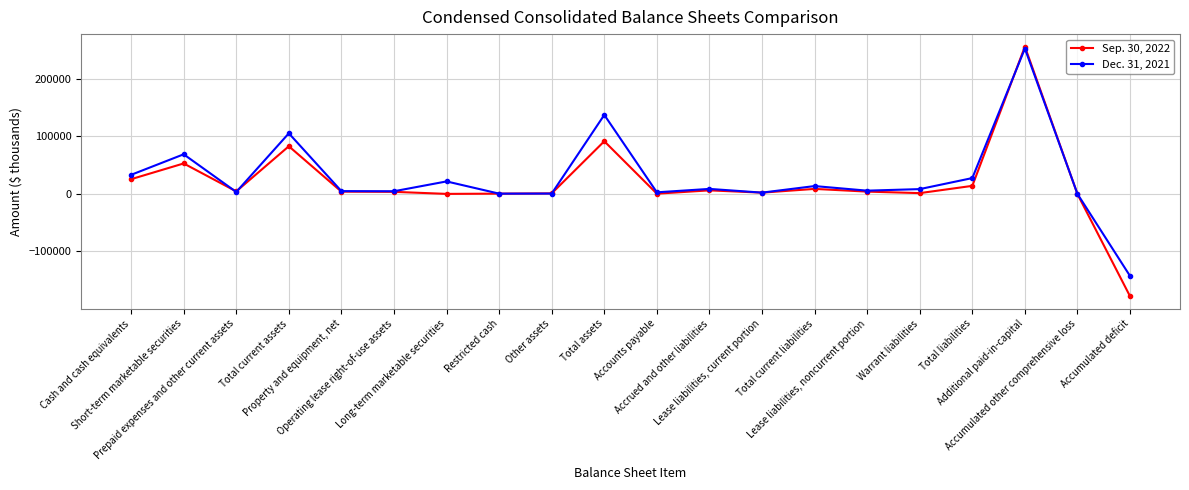

What is the minimum value shown in the chart?

-177878